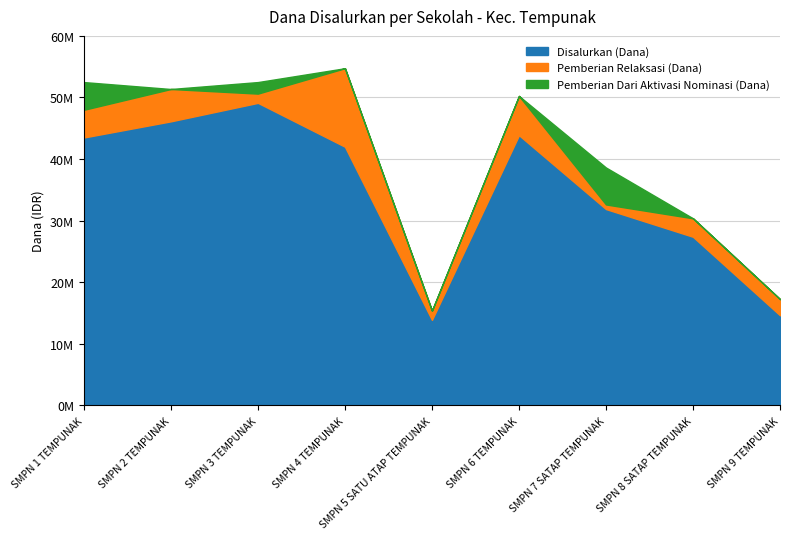

What is the average value of the Pemberian Dari Aktivasi Nominasi (Dana) series?

1375000